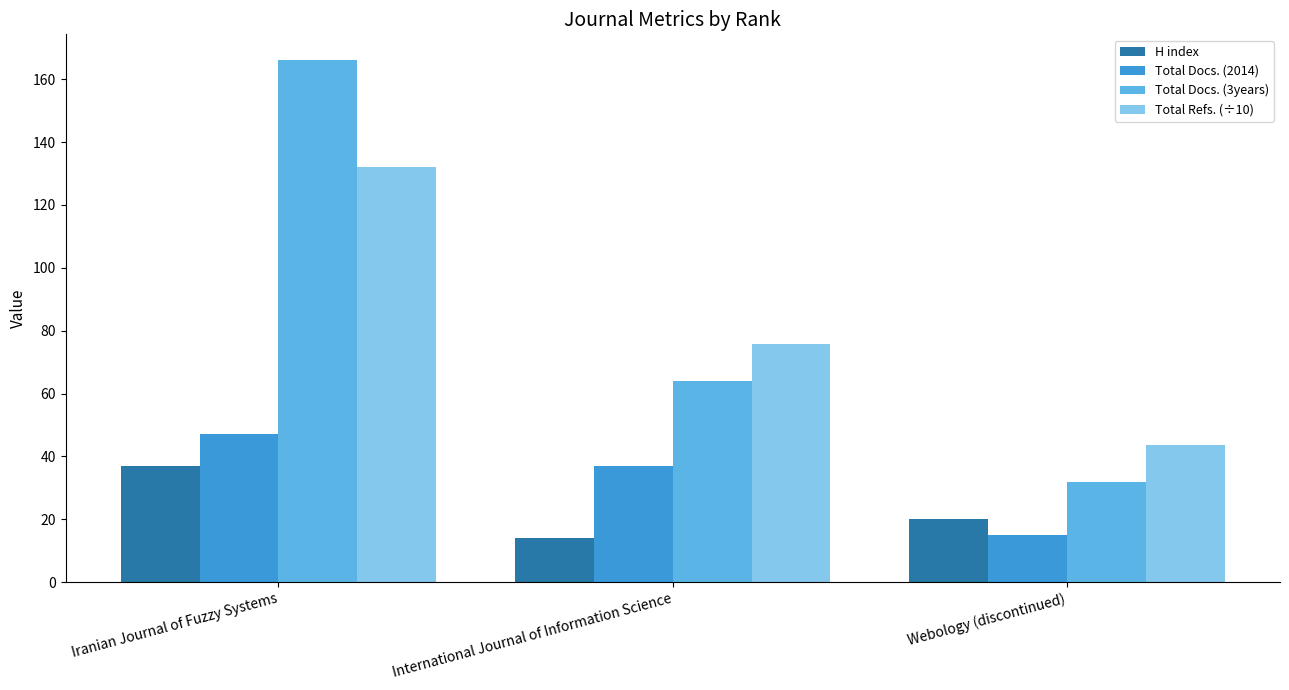

What is the smallest value displayed?

14.0